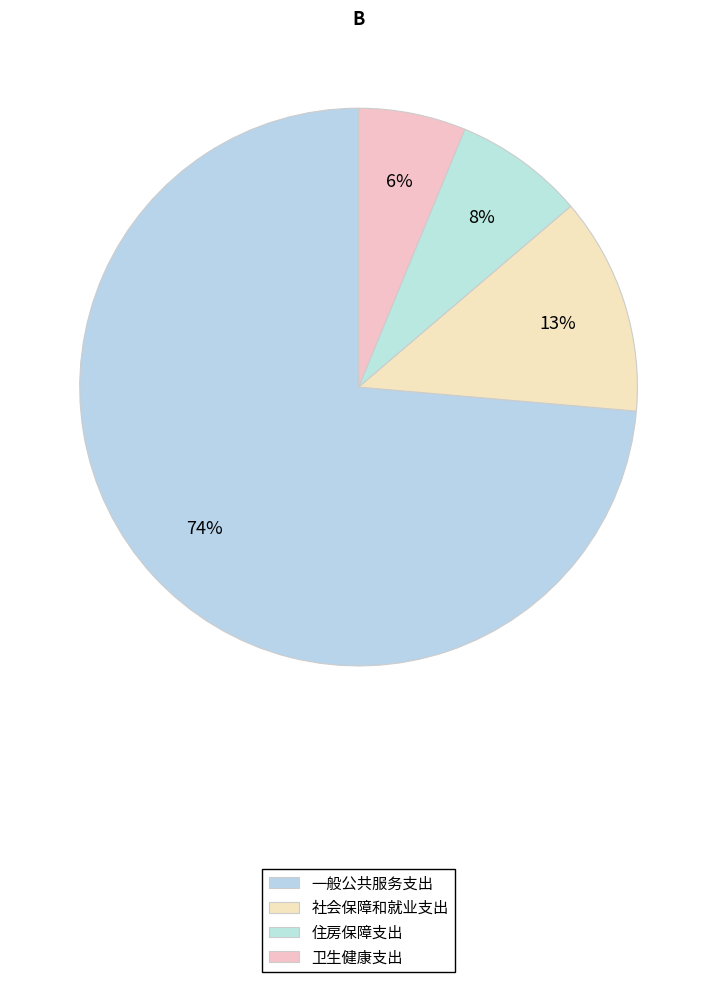

To the nearest percent, what percentage of the pie is 住房保障支出?

8%